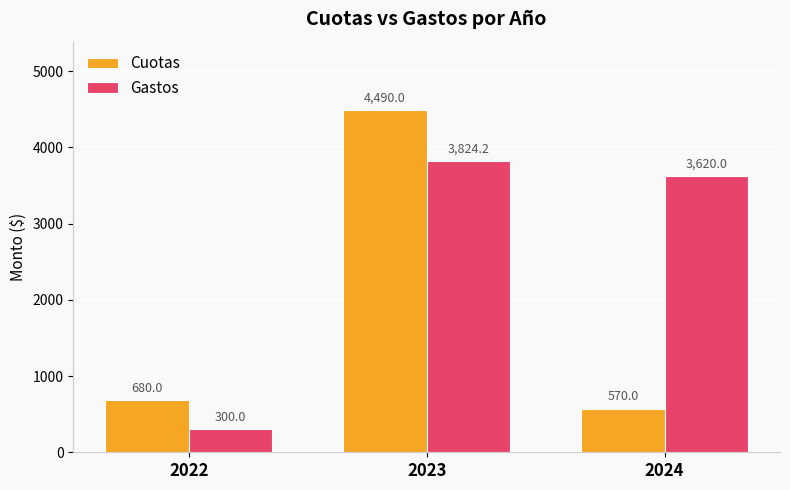

True or false: Cuotas has a value of 4490.0 at 2023.

True